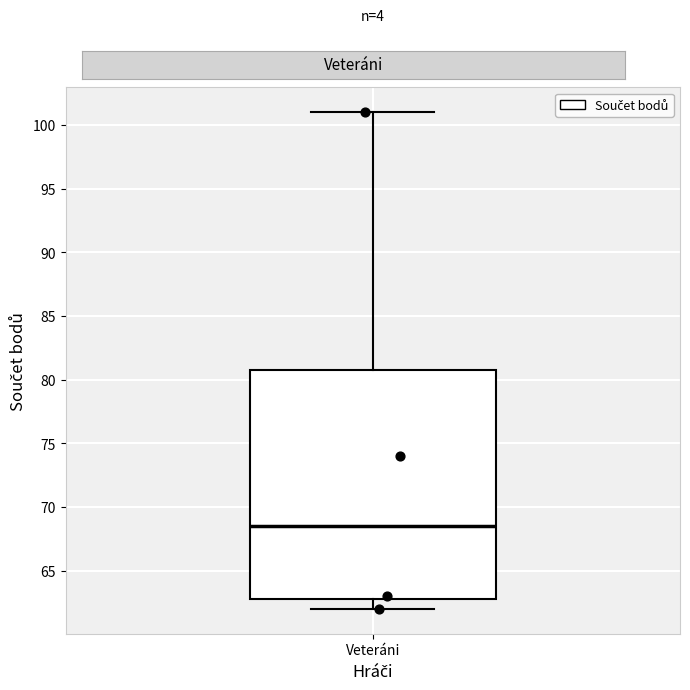

Where is the lower edge of the box for Veteráni on the y-axis? The values are not printed on the chart, so give them approximately, as read against the axis.

63.0